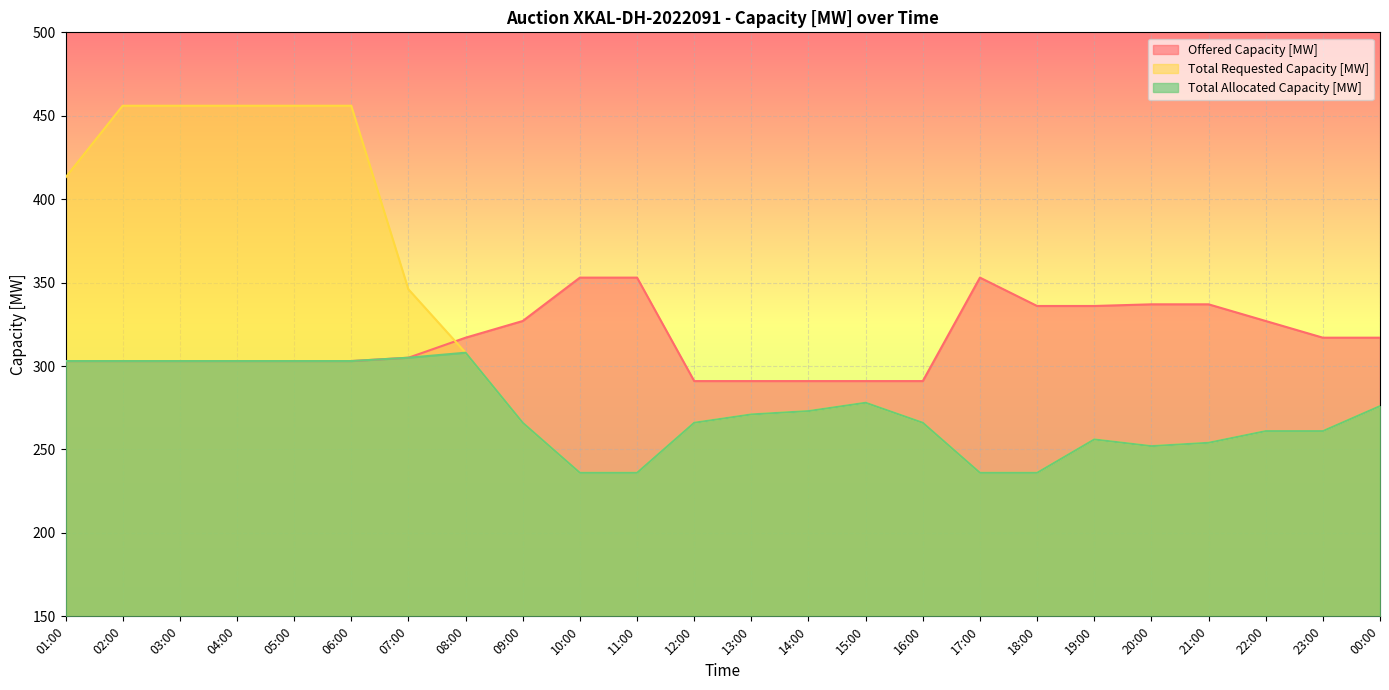

Is the value of Offered Capacity [MW] at 23:00 greater than the value of Total Requested Capacity [MW] at 17:00?

Yes